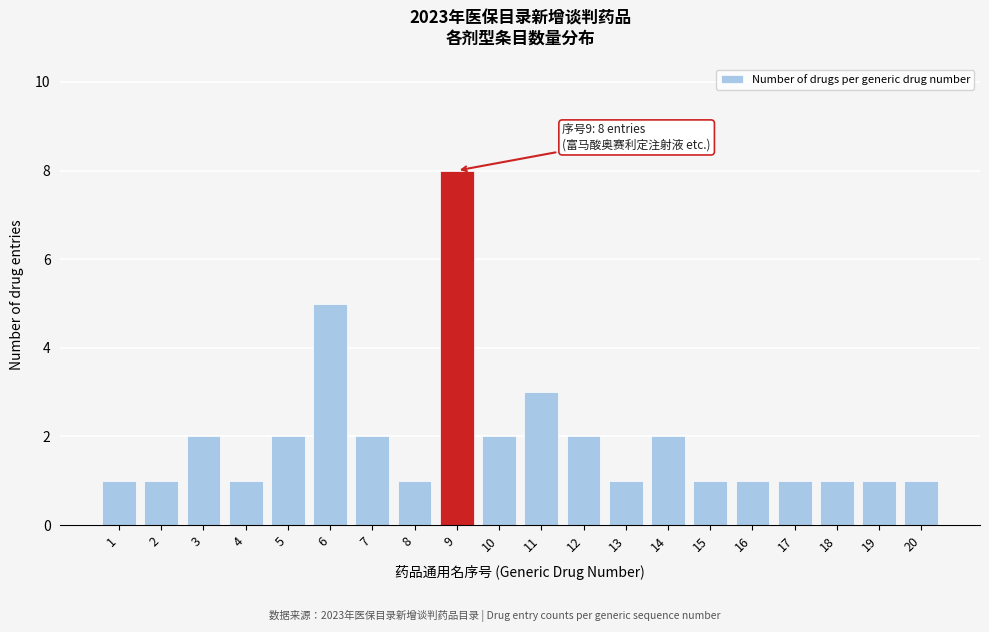

Reading left to right, transcribe all the data shown in this chart.

1=1	2=1	3=2	4=1	5=2	6=5	7=2	8=1	9=8	10=2	11=3	12=2	13=1	14=2	15=1	16=1	17=1	18=1	19=1	20=1